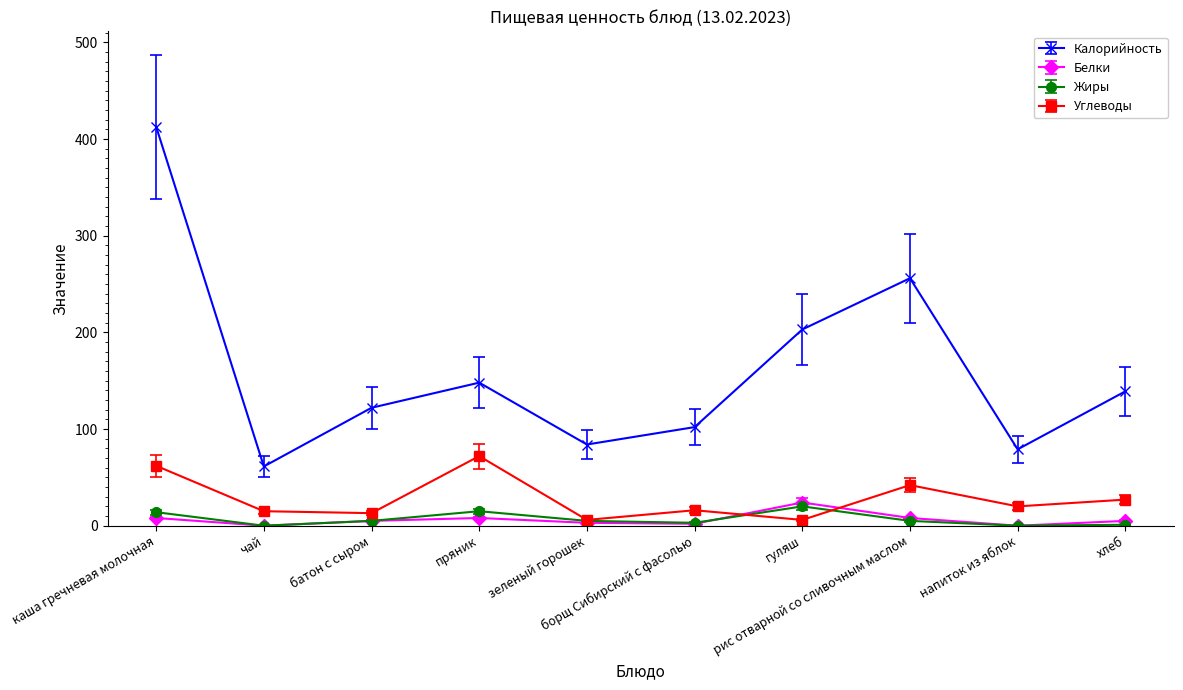

Is the value of Калорийность at каша гречневая молочная greater than the value of Углеводы at гуляш?

Yes